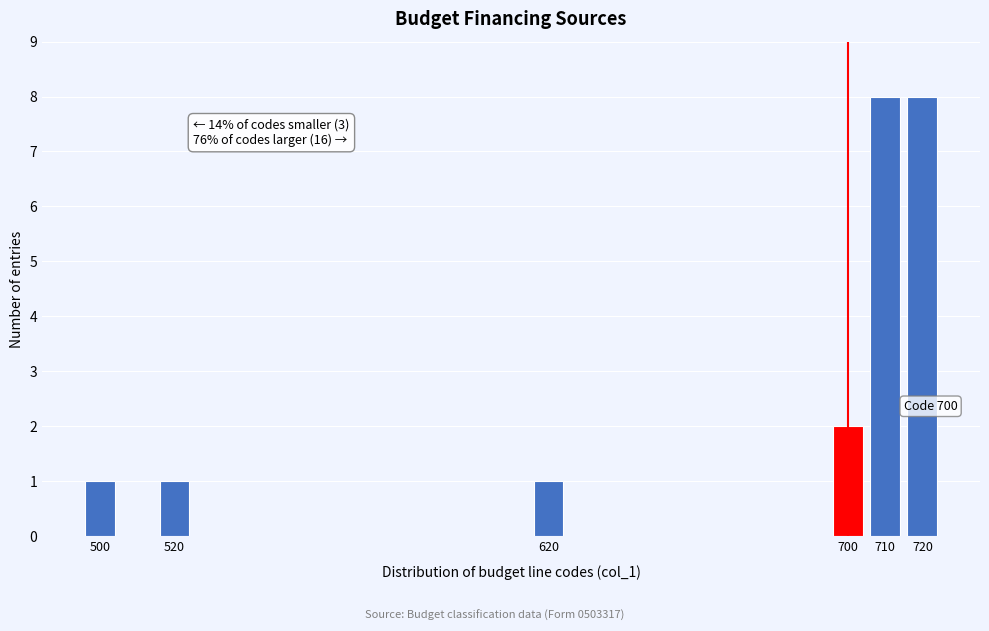

Reading right to left, extract all data points from this chart.

8	8	2	1	1	1